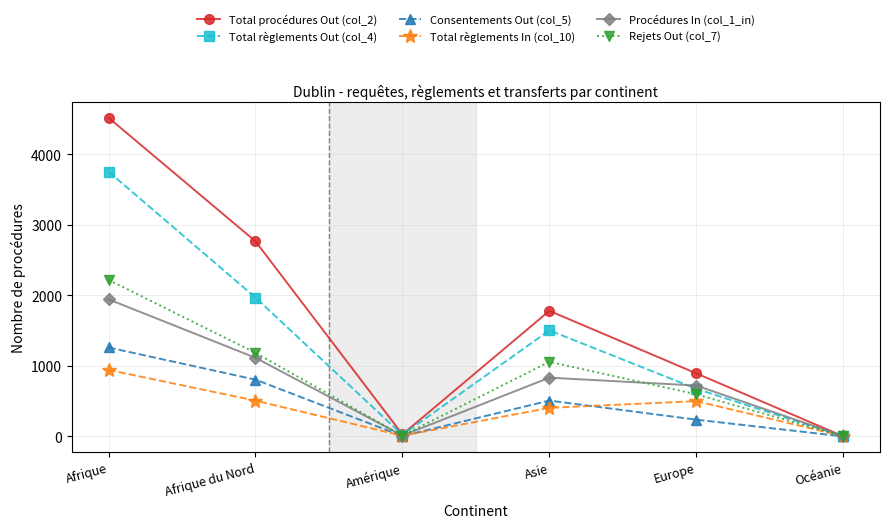

Is it true that Consentements Out (col_5) equals 0 at Océanie?

True